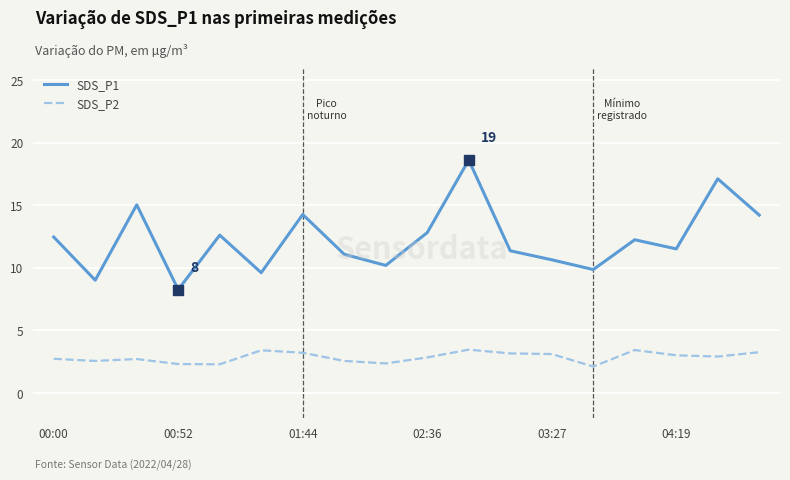

Rank the series by their maximum value, from lowest to highest.

SDS_P2, SDS_P1